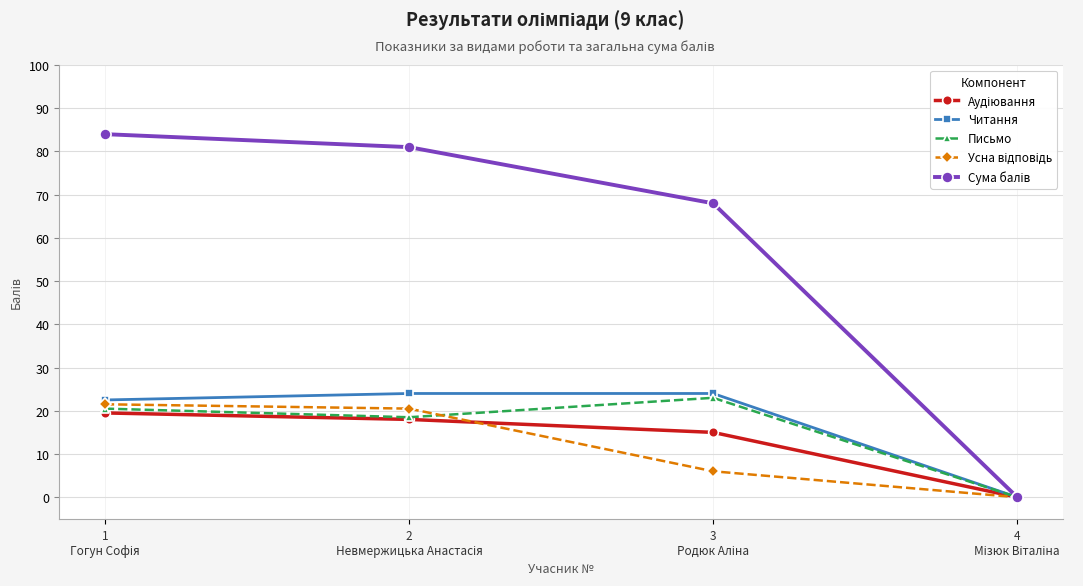

What is the greatest value displayed?

84.0